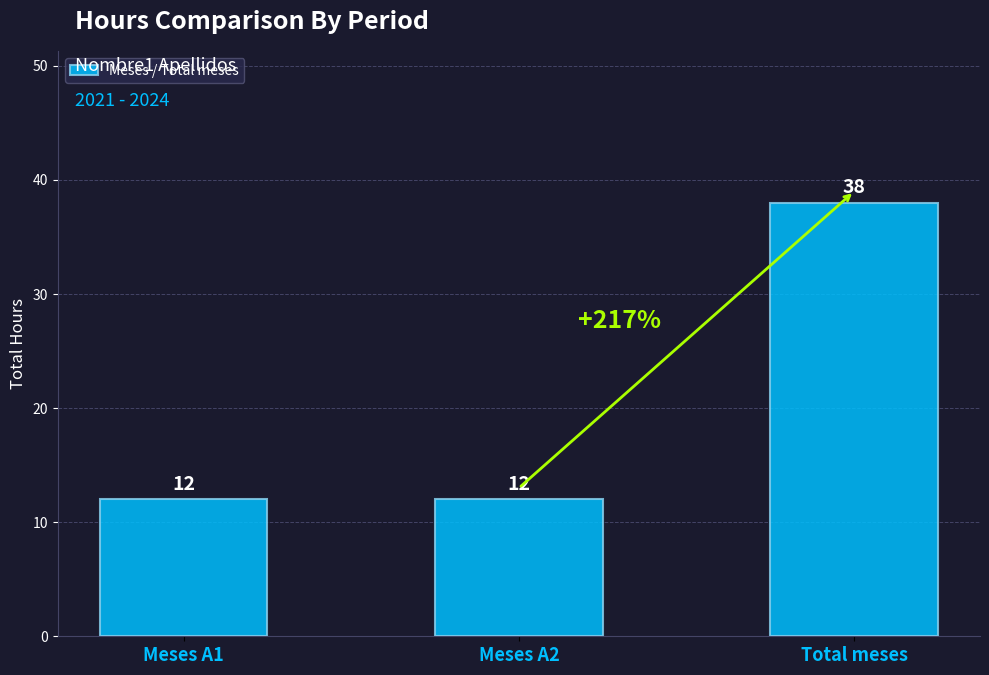

What value does the data have at Total meses?

38